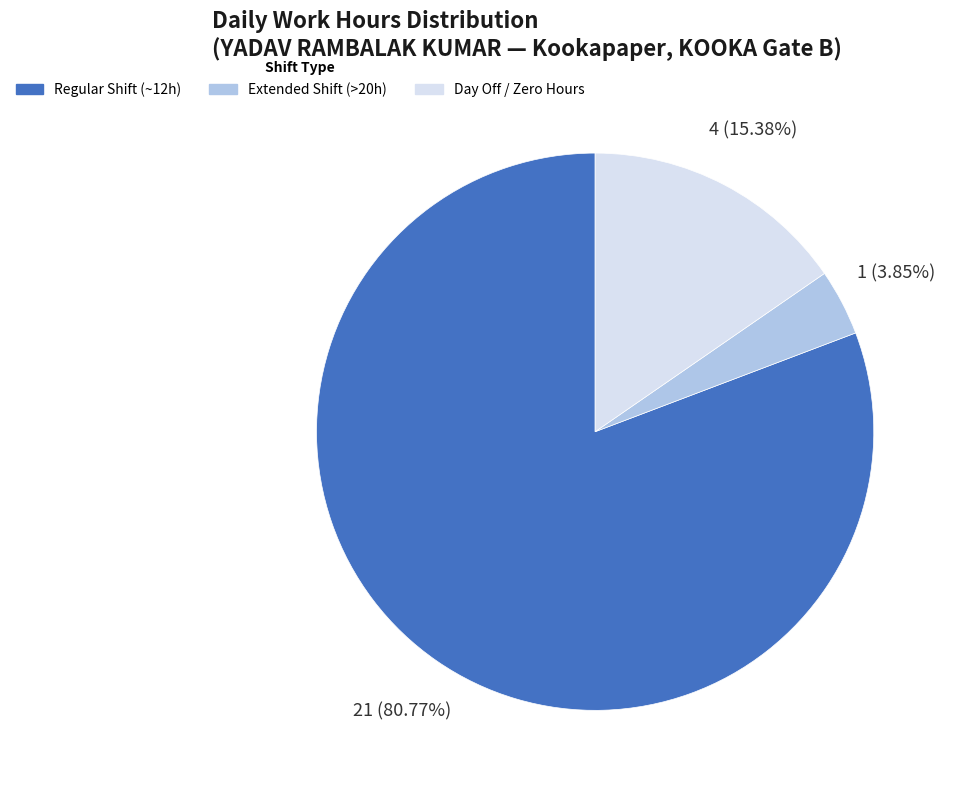

Rank the categories by value from highest to lowest.

Regular Shift (~12h), Day Off / Zero Hours, Extended Shift (>20h)